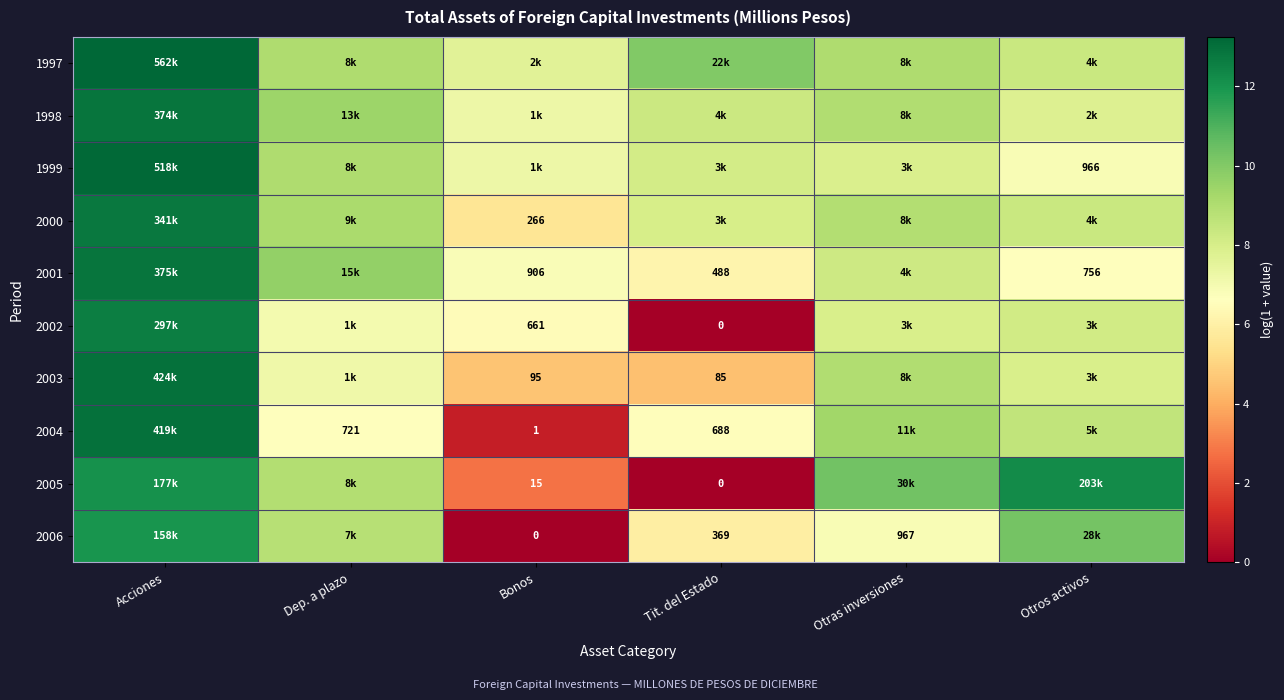

At how many categories does at least one series exceed 10?

3